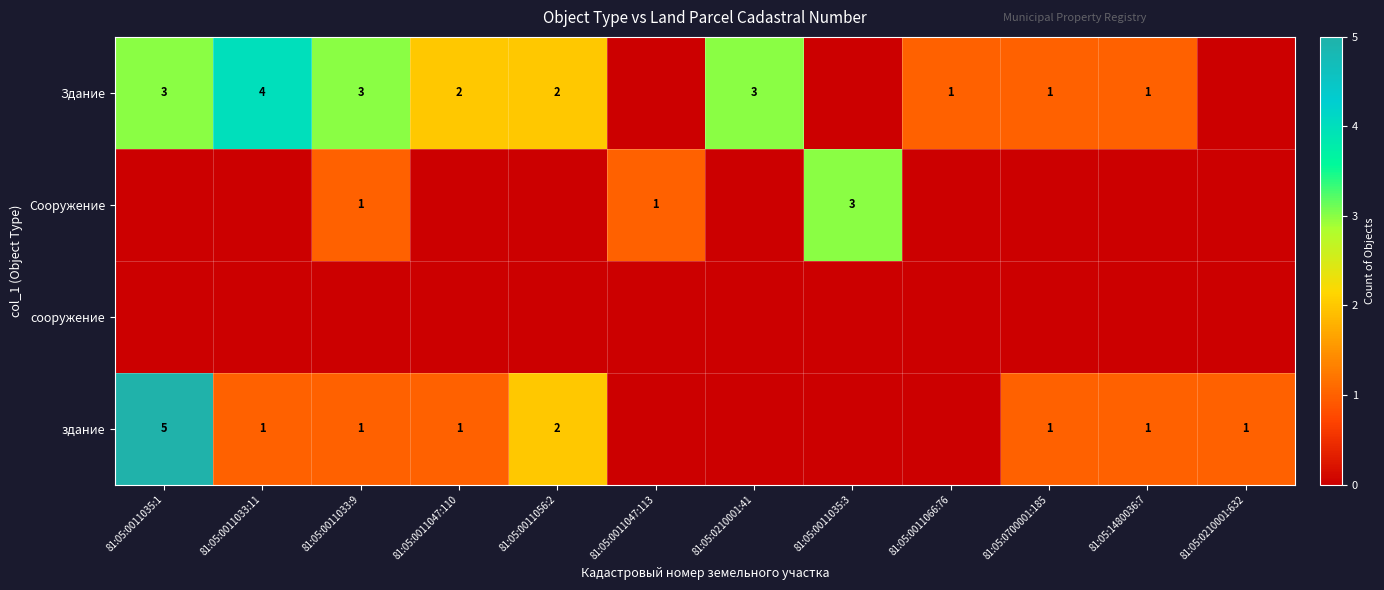

The value of Здание at 81:05:1480036:7 is 1. True or false?

True